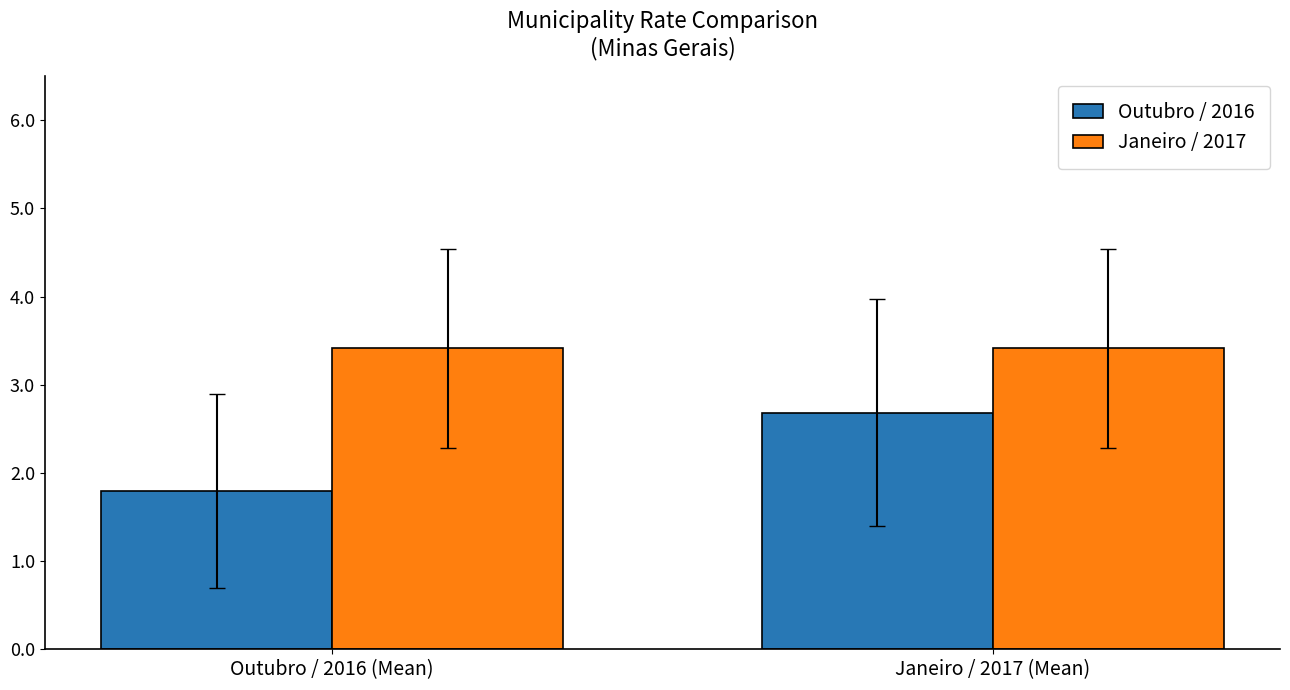

Which series changed the most between Outubro / 2016 (Mean) and Janeiro / 2017 (Mean)?

Outubro / 2016